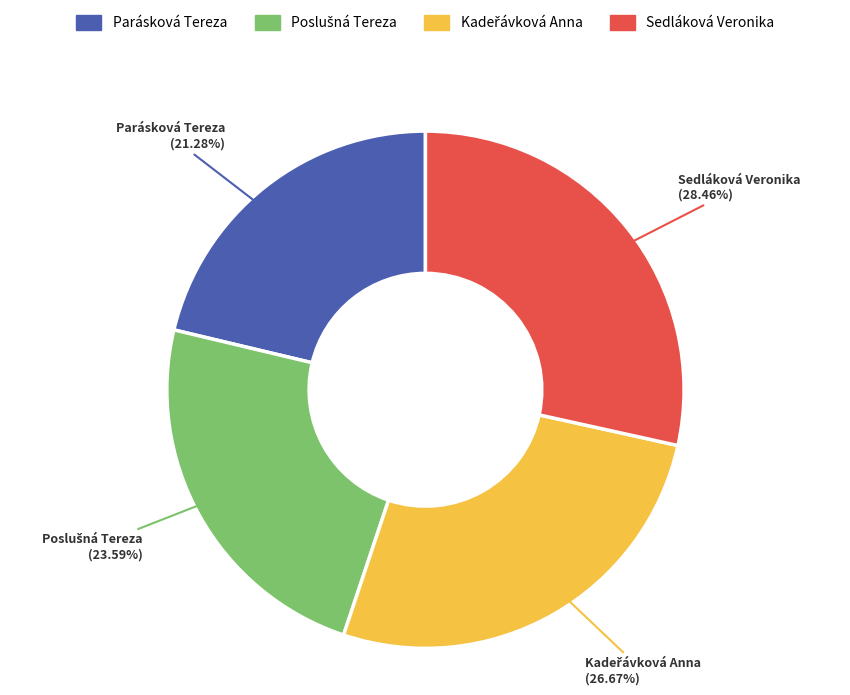

Combined, do Parásková Tereza and Sedláková Veronika account for over 50%?

No